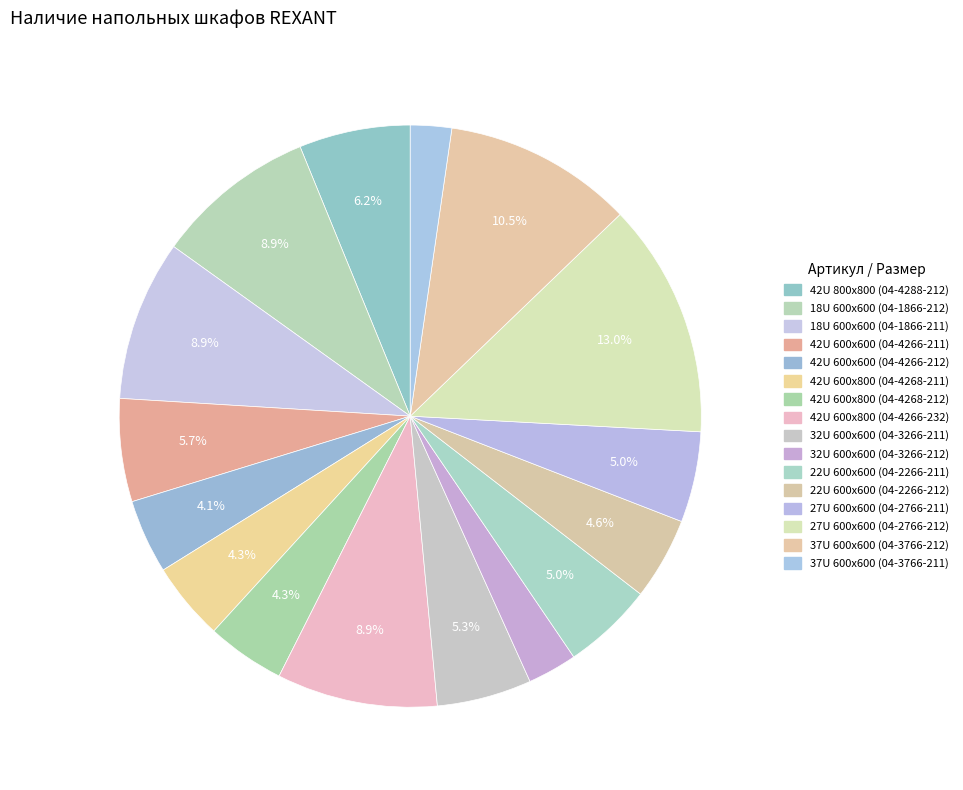

Combined, what portion of the pie is 32U 600x600 (04-3266-212) and 27U 600x600 (04-2766-211)?

7.8%